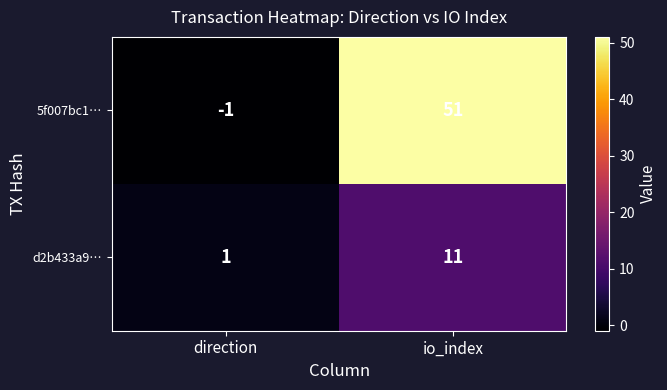

What is the greatest value displayed?

51